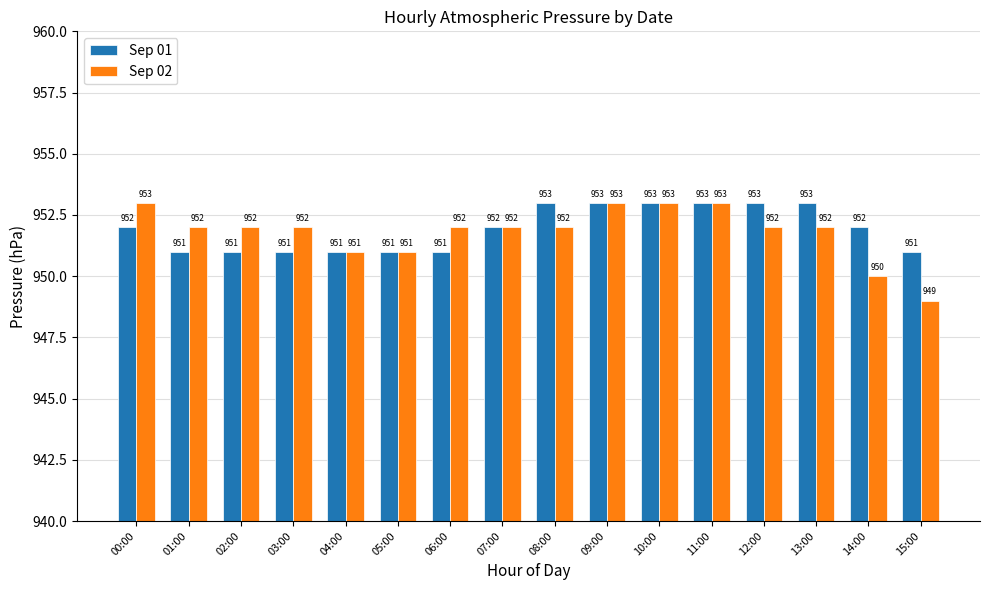

What is the spread (max minus min) of values at 03:00?

1